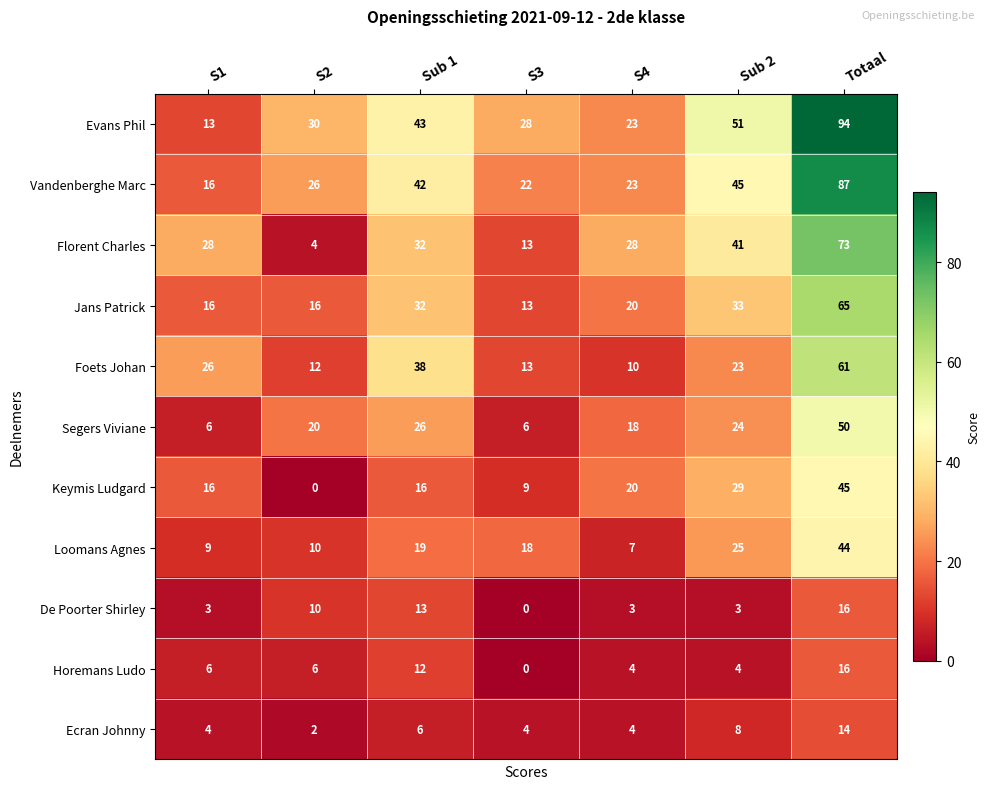

The Keymis Ludgard series shows 14 at S3. True or false?

False